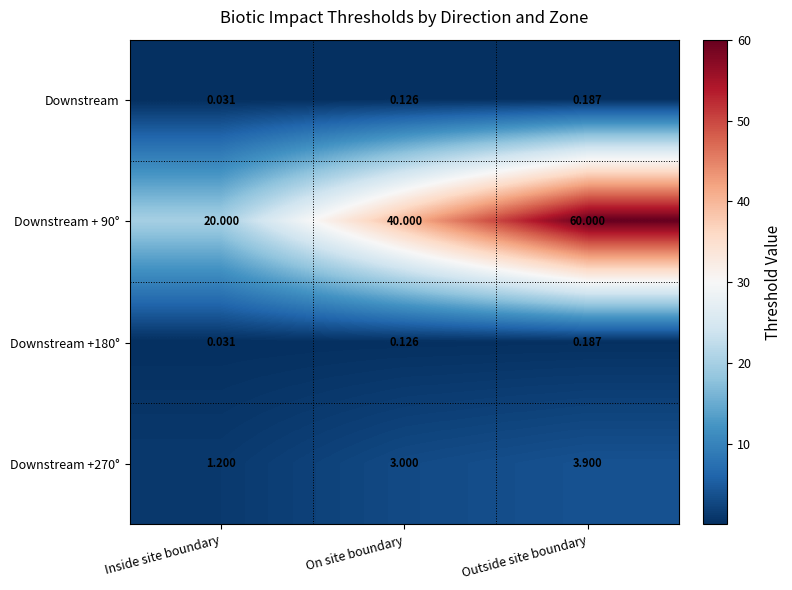

Is the value of Downstream at On site boundary greater than the value of Downstream +270° at Inside site boundary?

No